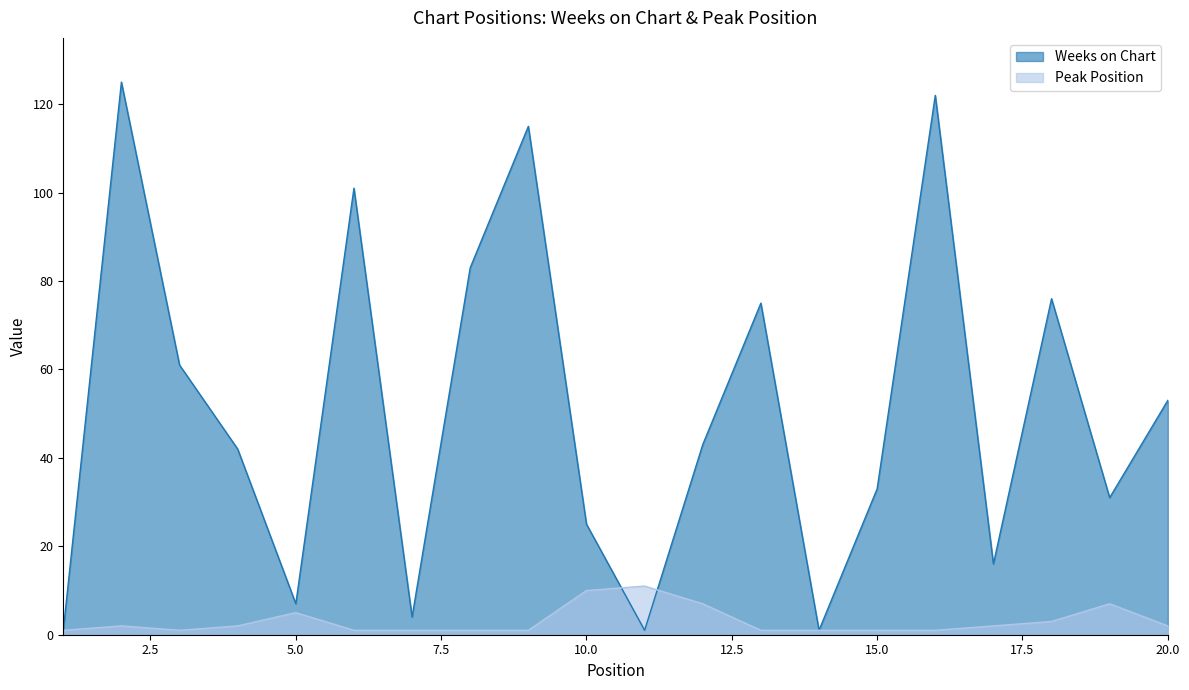

Which series has the largest total across all categories?

Weeks on Chart